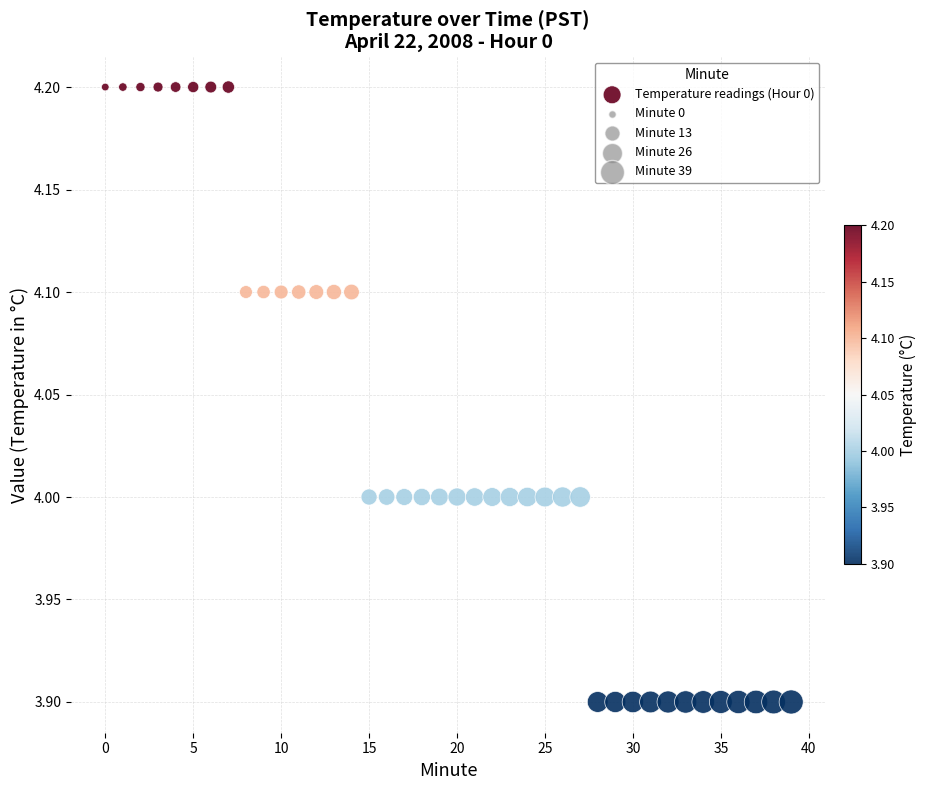

What is the range of Y values (max minus min)?

0.3